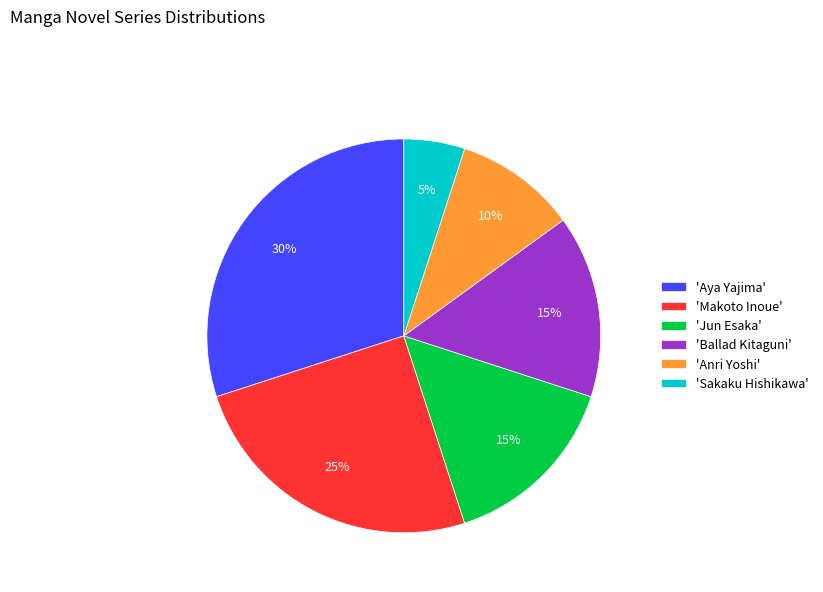

To the nearest percent, what percentage of the pie is 'Ballad Kitaguni'?

15%